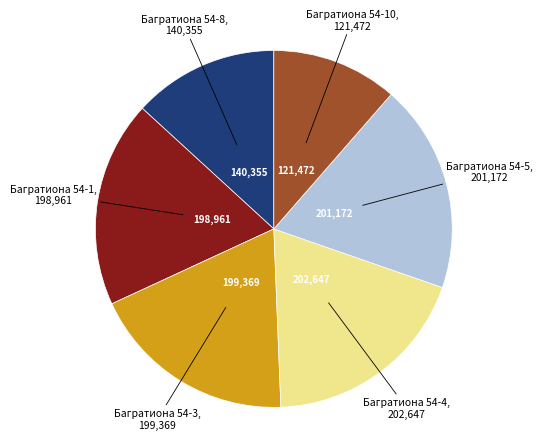

Is there a majority slice in this chart?

No